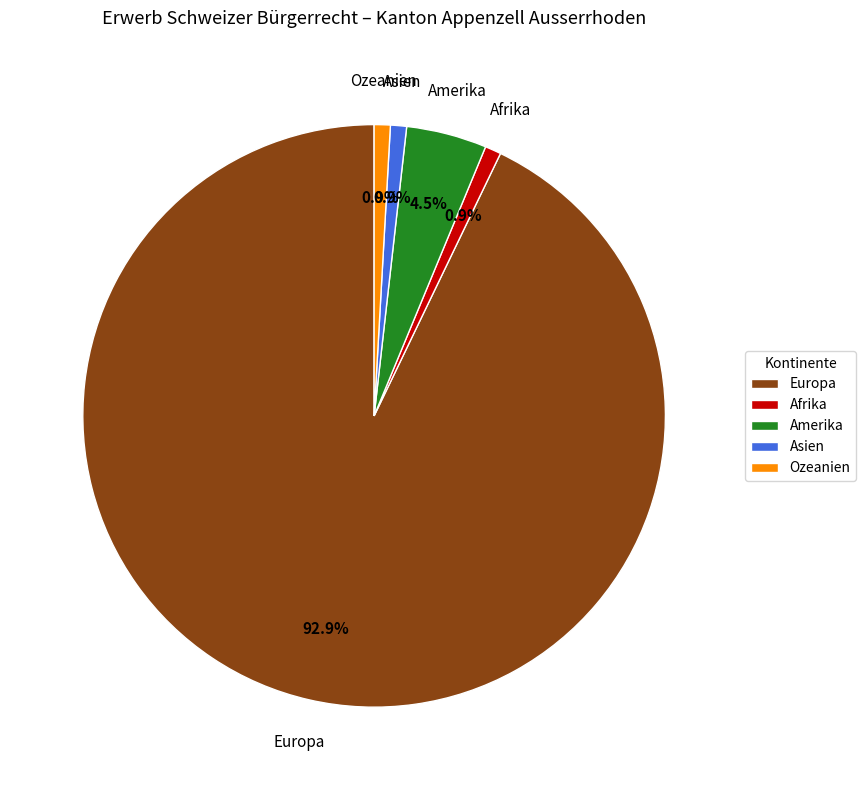

Is the sum of Amerika and Afrika greater than half?

No